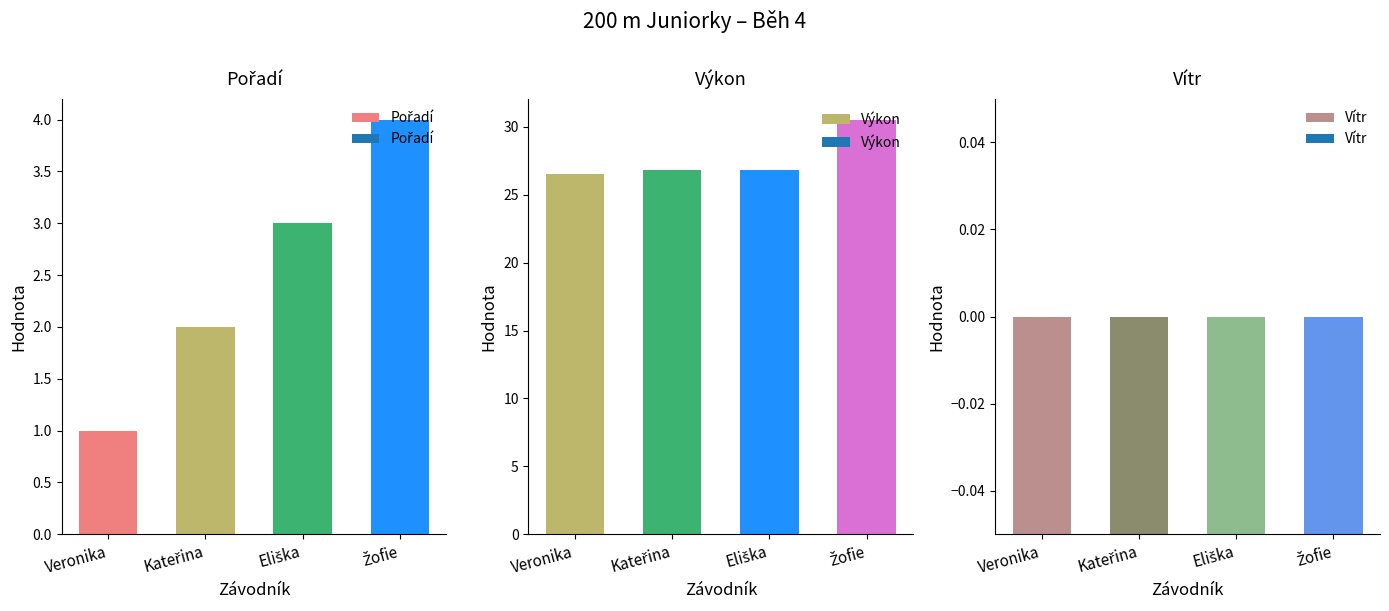

What is the difference between the maximum and minimum values in the Výkon series?

4.0